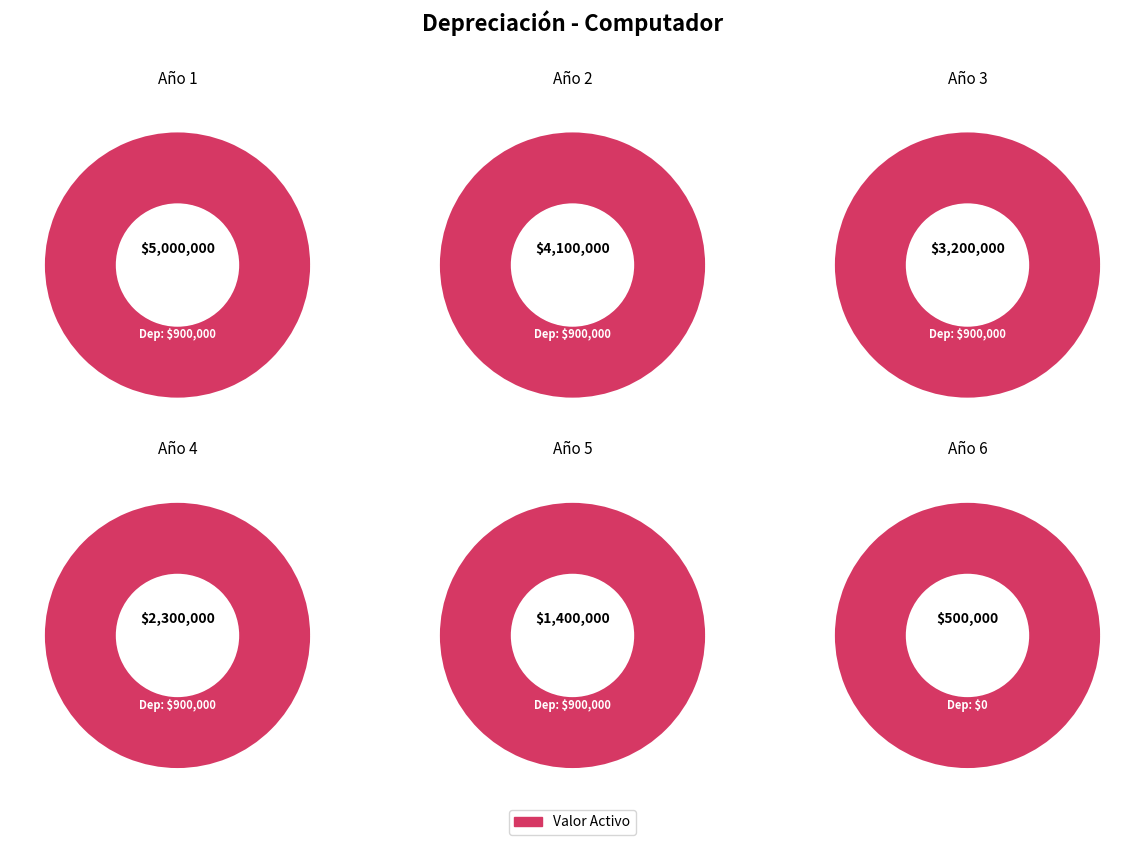

The Año 4 slice represents 14% of the pie. True or false?

True